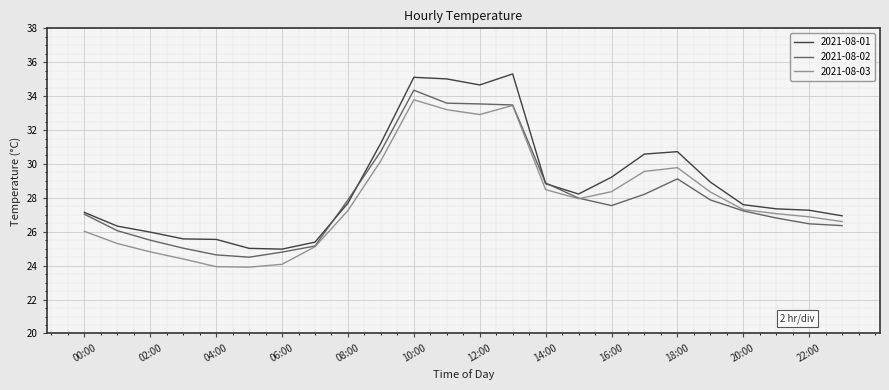

Which series has the largest total across all categories?

2021-08-01